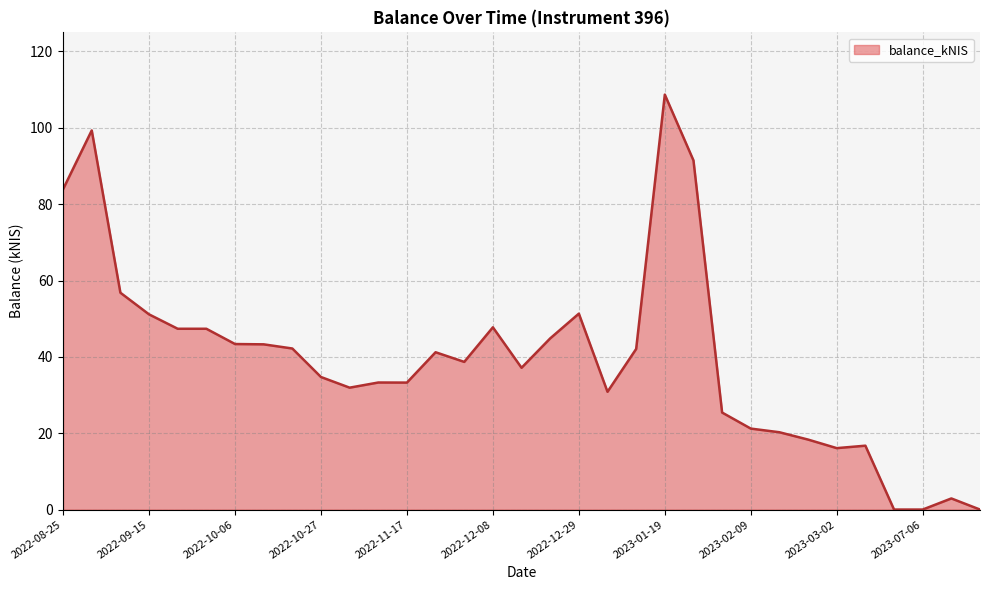

What is the maximum value shown in the chart?

108.7